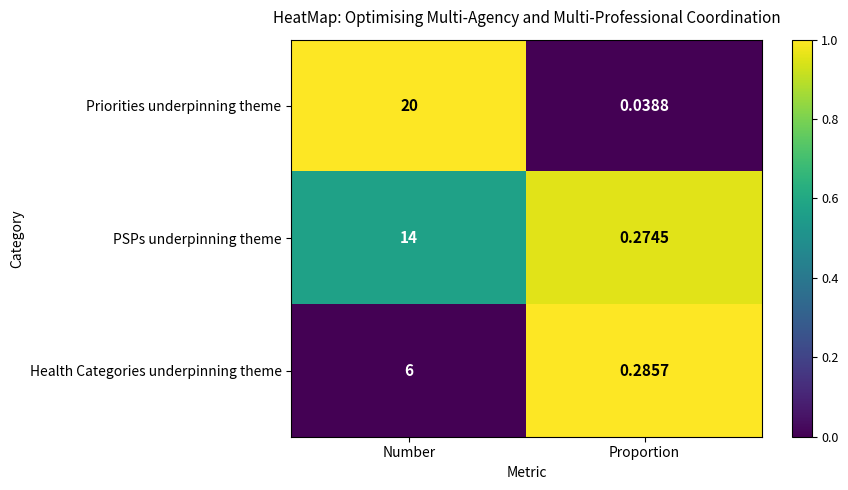

Which label corresponds to the largest value in the chart?

Number